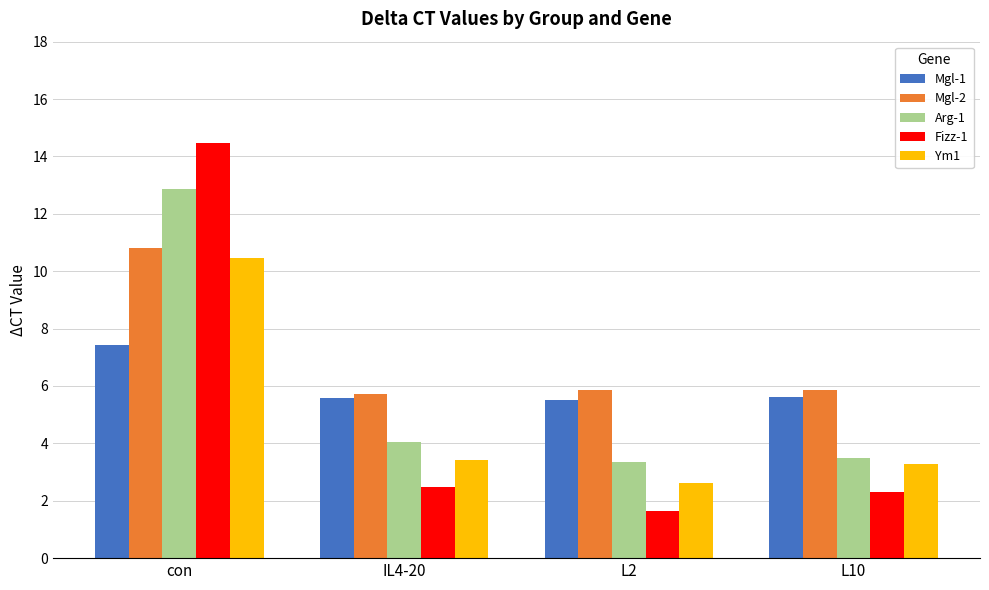

Does the chart contain stacked bars?

No